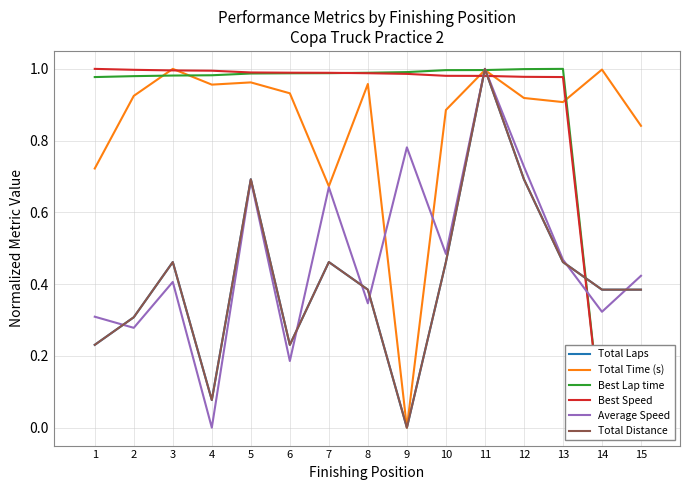

At which label does Average Speed reach its minimum?

4